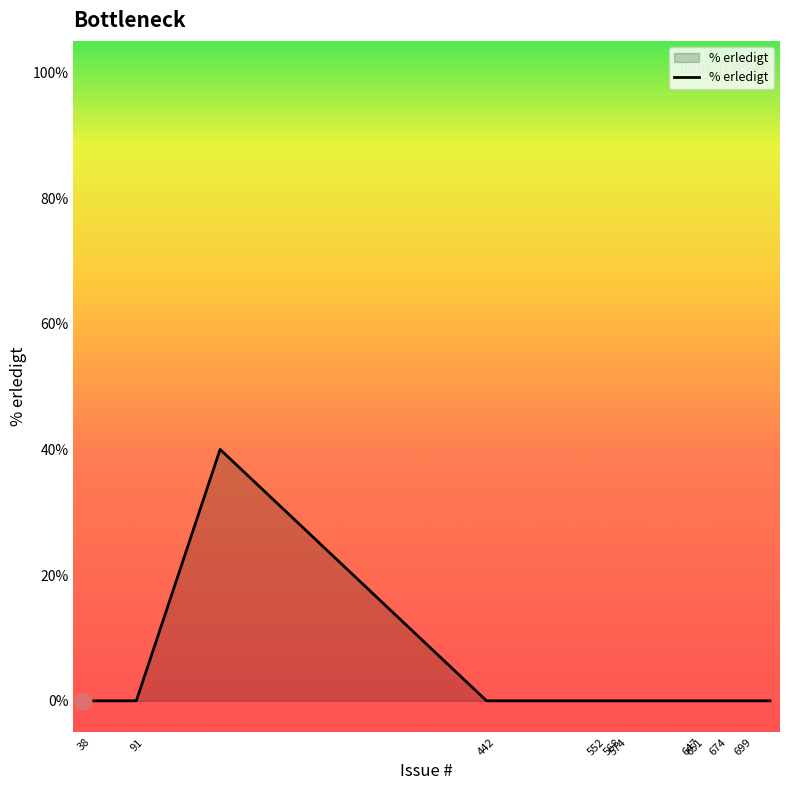

What is the difference between the maximum and minimum values?

40